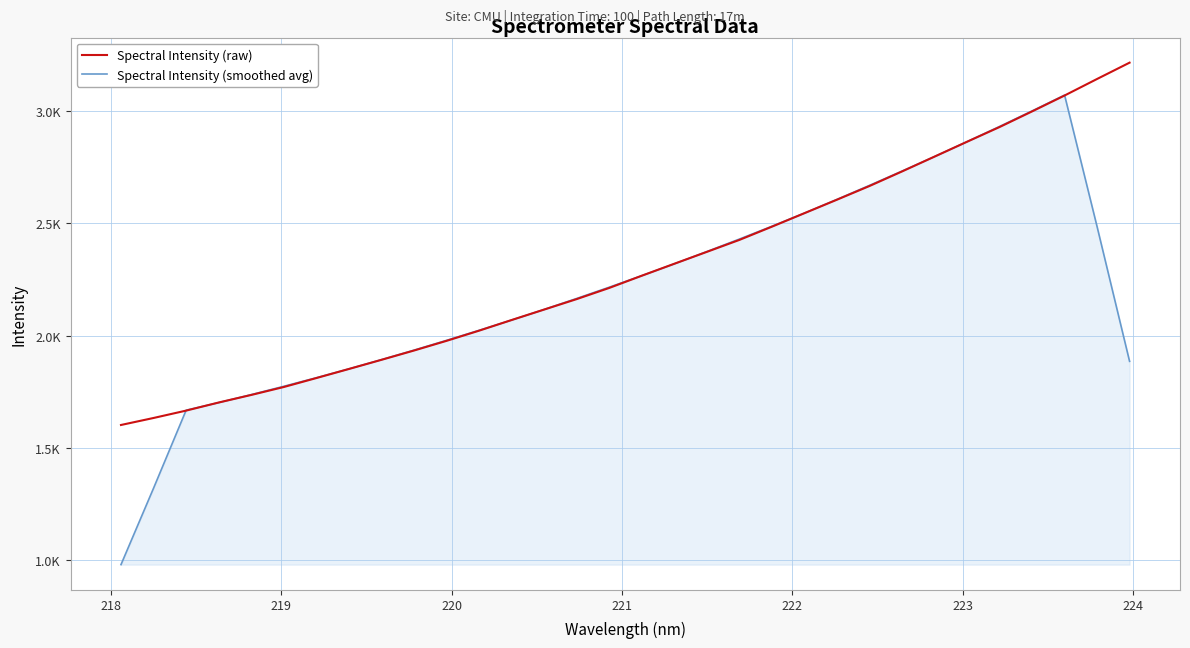

Does the chart have visible grid lines?

Yes